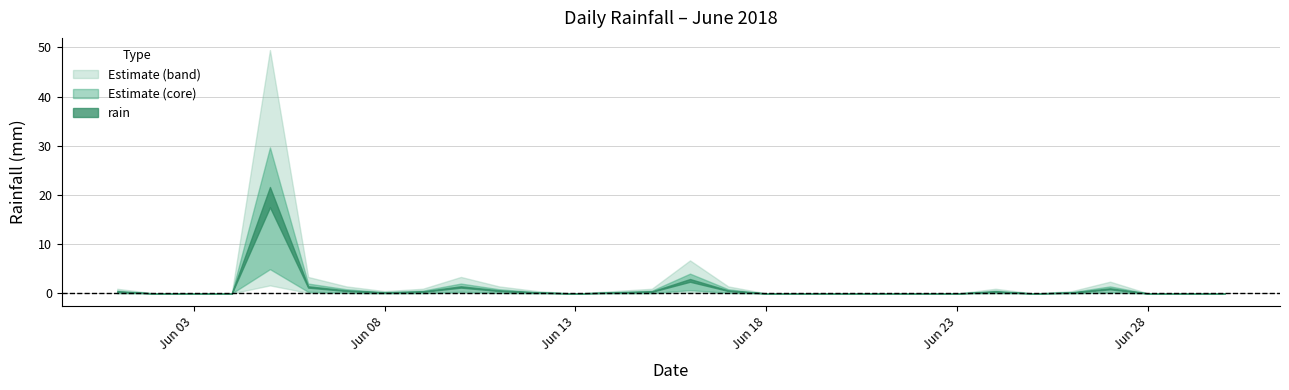

Reading left to right, list all the values displayed in this chart.

0.4	0.0	0.0	0.0	20.6	1.4	0.6	0.2	0.4	1.4	0.6	0.2	0.0	0.2	0.4	2.8	0.6	0.0	0.0	0.0	0.0	0.0	0.0	0.4	0.0	0.2	1.0	0.0	0.0	0.0